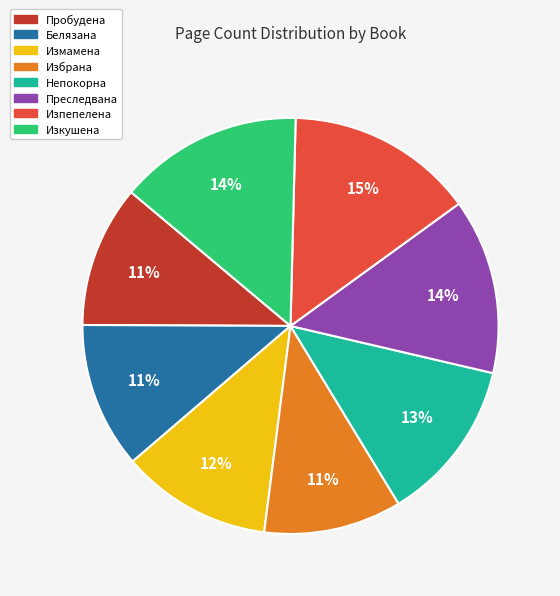

How many slices are in this pie chart?

8